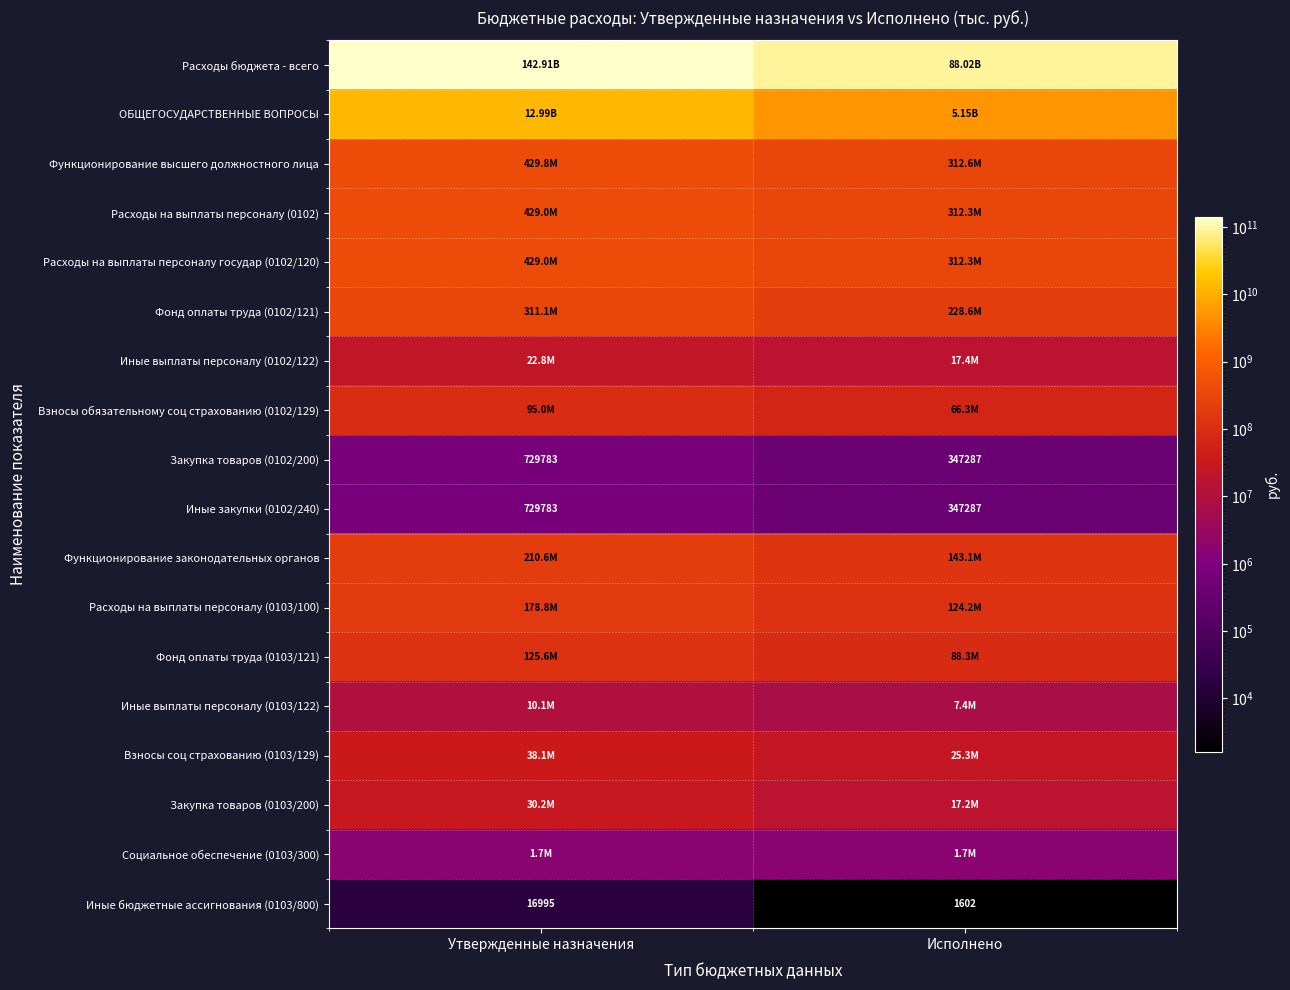

At which label does Иные закупки (0102/240) reach its peak?

Утвержденные назначения